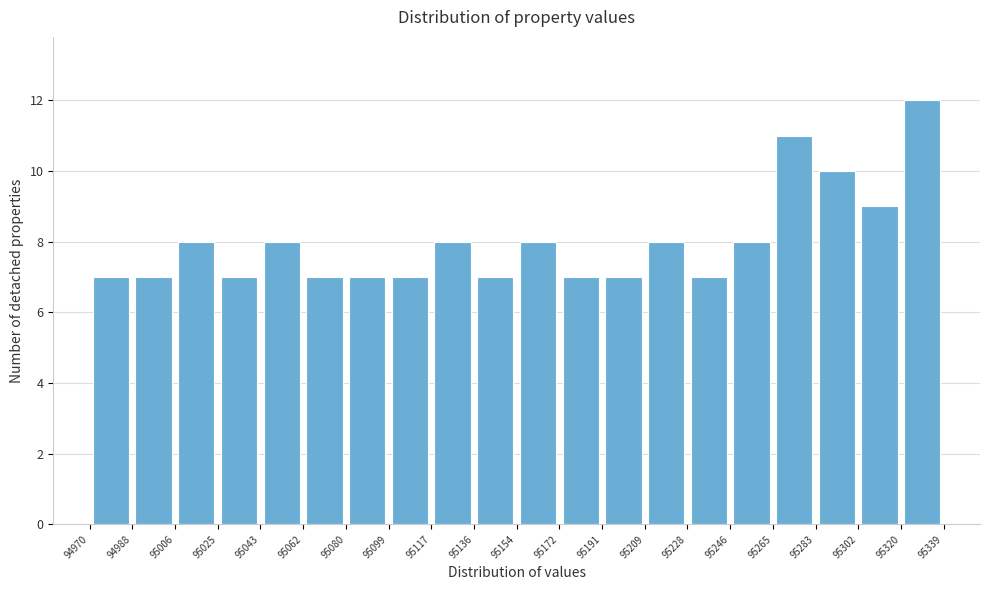

Which range on the x-axis has the tallest bar?

95320 to 95339